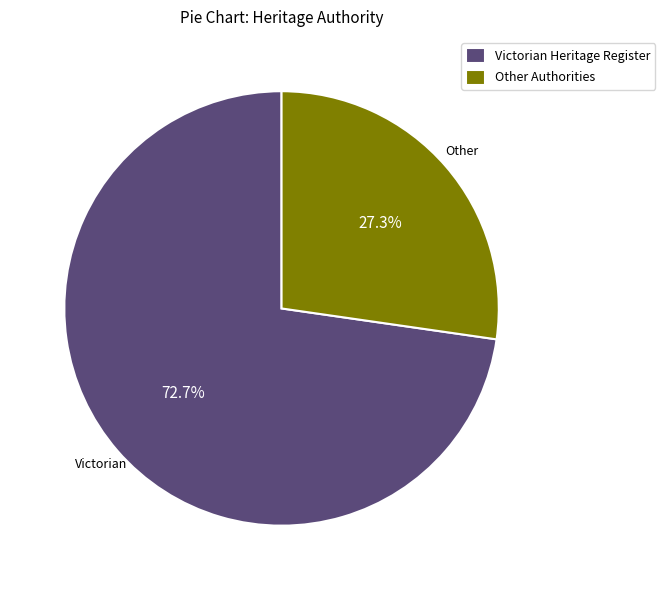

To the nearest percent, what is the difference between the largest and smallest slice percentages?

45%